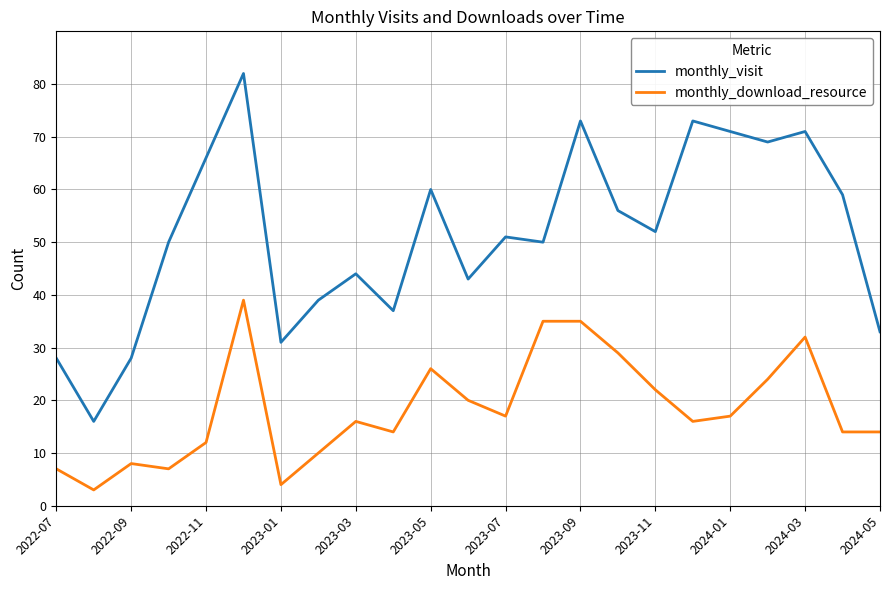

Which series has the largest total across all categories?

monthly_visit